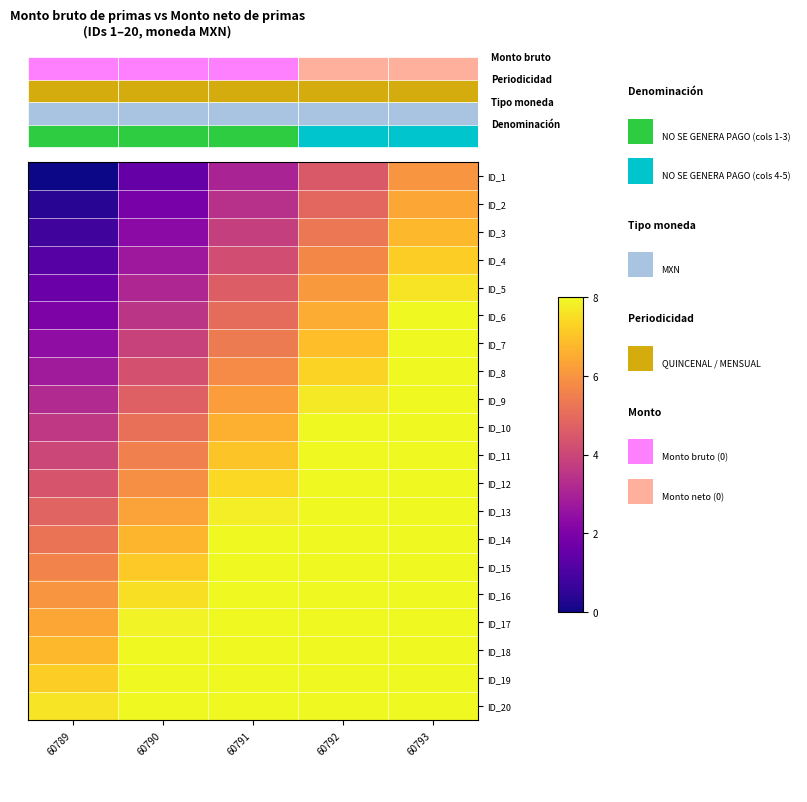

Is it true that ID_3 equals 0.8 at 60789?

True